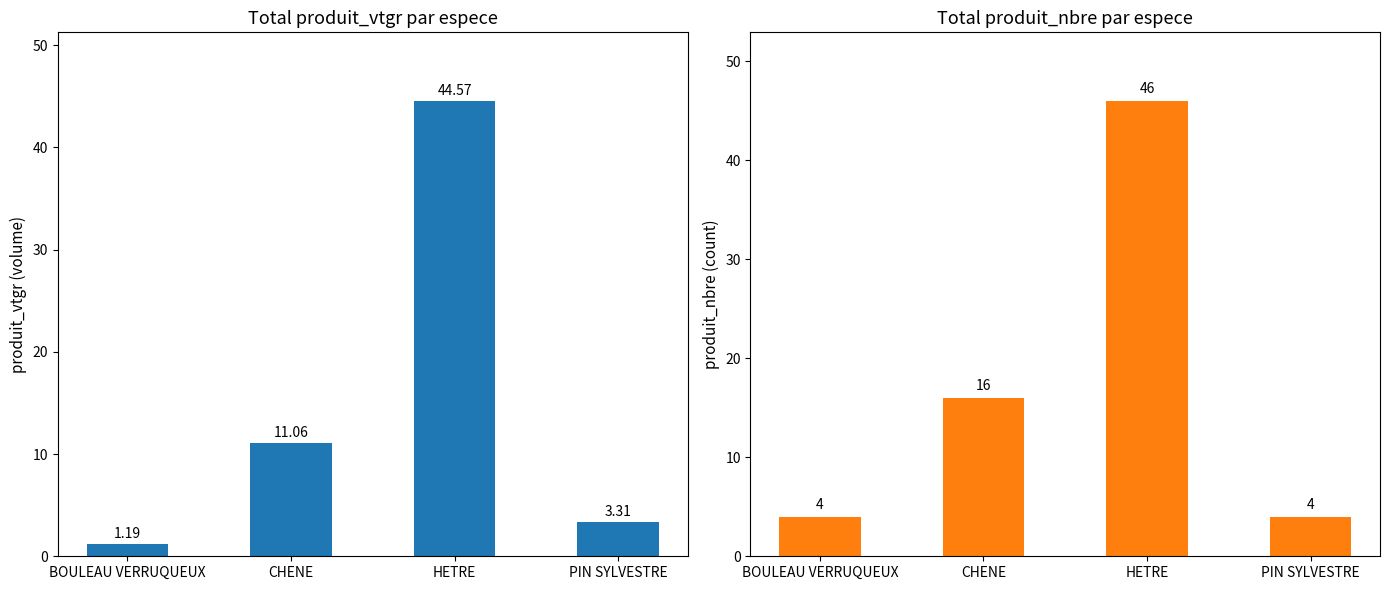

Is the value of produit_nbre at BOULEAU VERRUQUEUX greater than the value of produit_vtgr at HETRE?

No